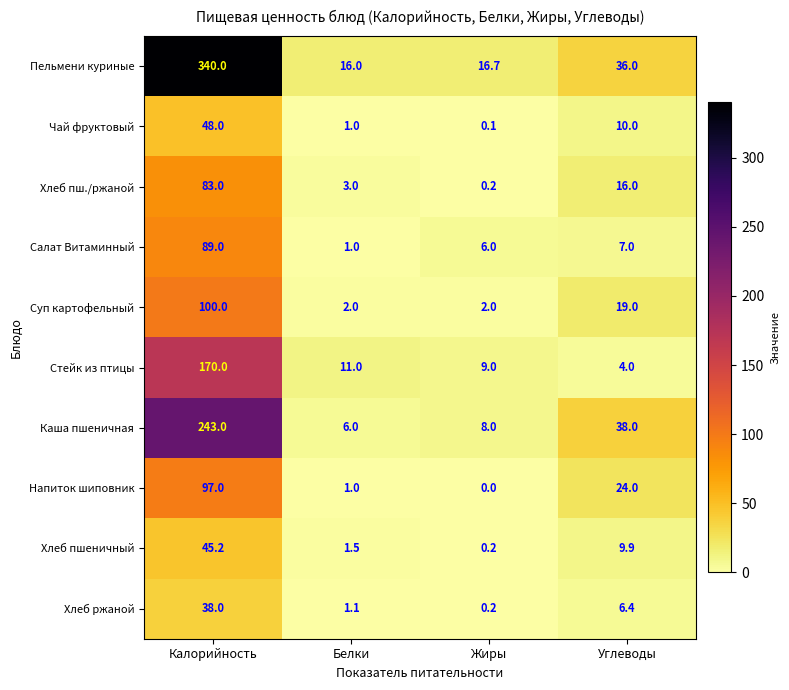

At which label is Пельмени куриные closest to 178?

Углеводы